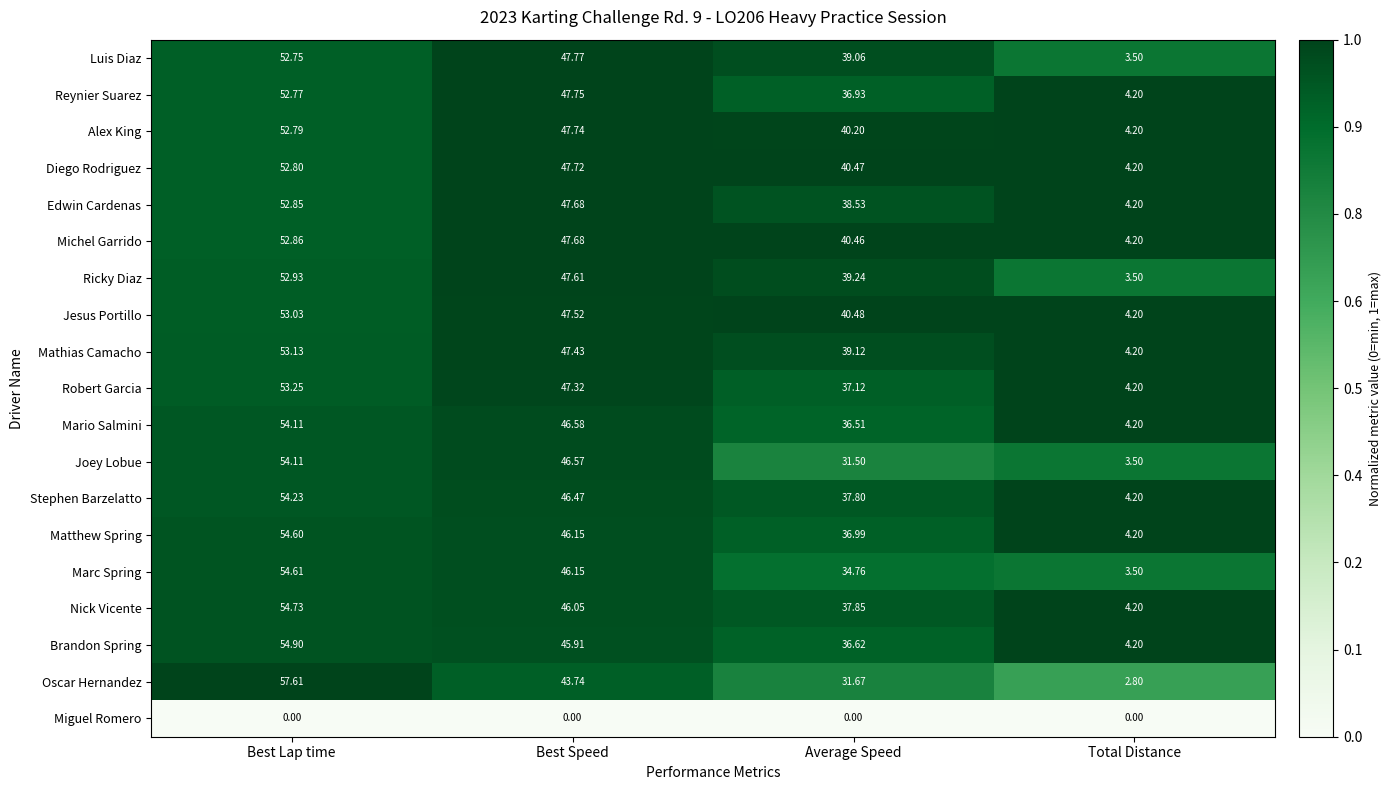

Where is Nick Vicente nearest to the value 29?

Average Speed